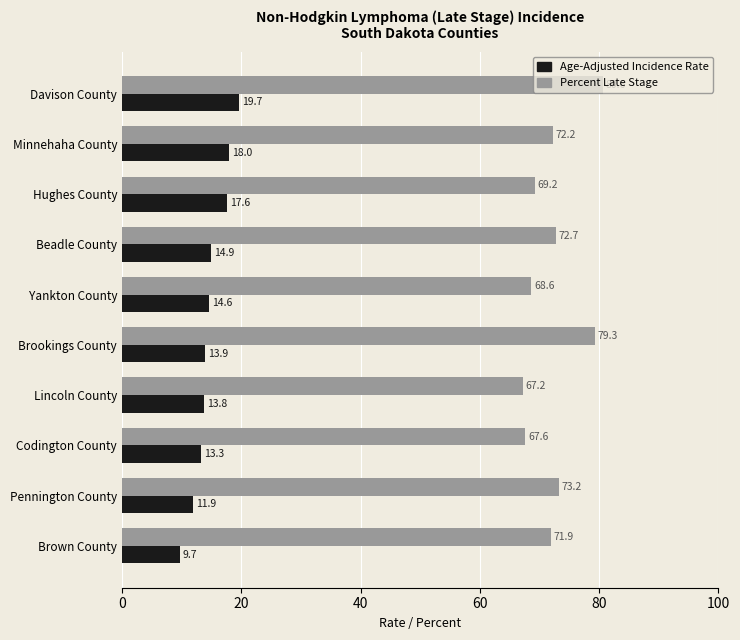

What is the average value of the Age-Adjusted Incidence Rate series?

14.7